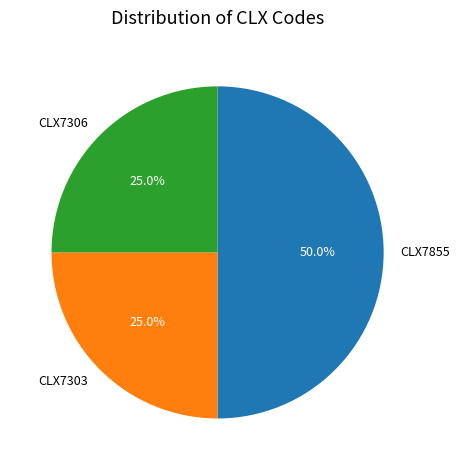

What portion of the pie excludes CLX7855?

50.0%